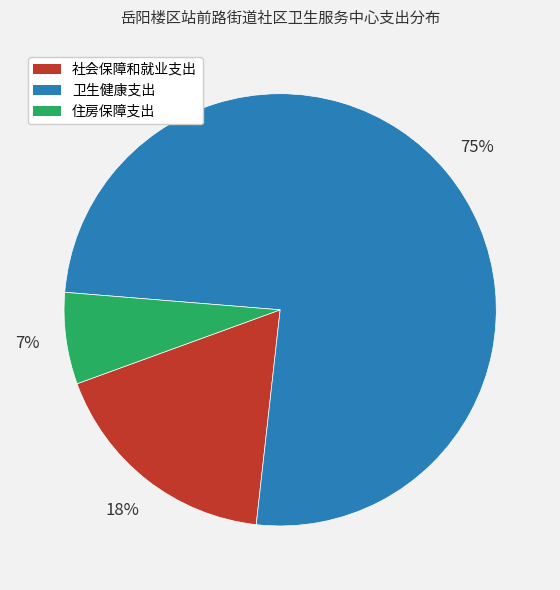

Is there any slice that represents more than half of the pie?

Yes